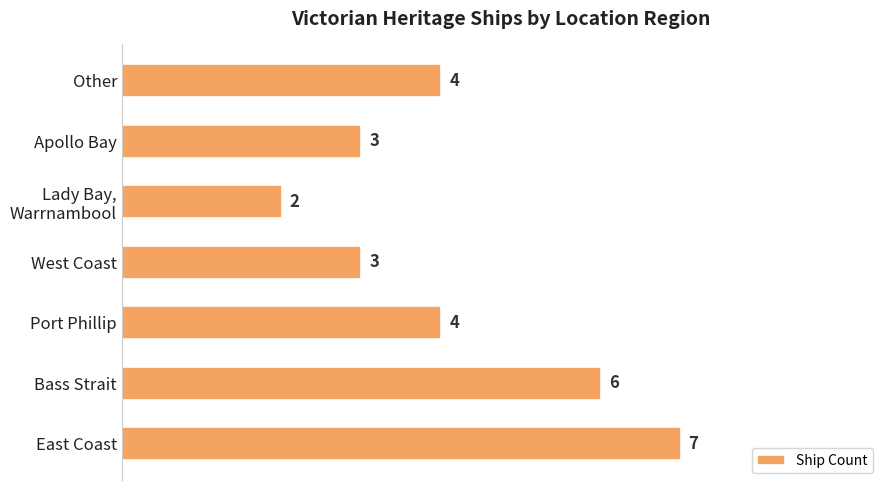

How many series are shown in this chart?

1